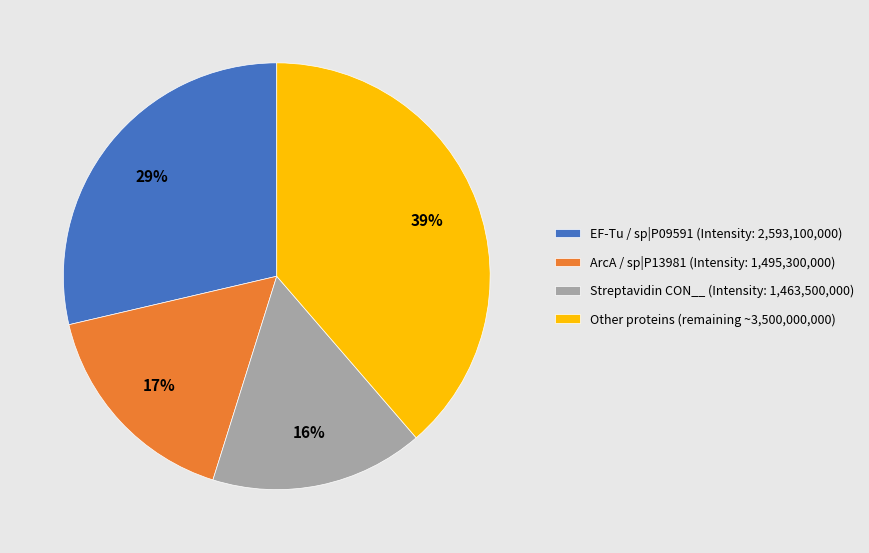

To the nearest percent, what portion does ArcA / sp|P13981 (Intensity: 1,495,300,000) represent?

17%